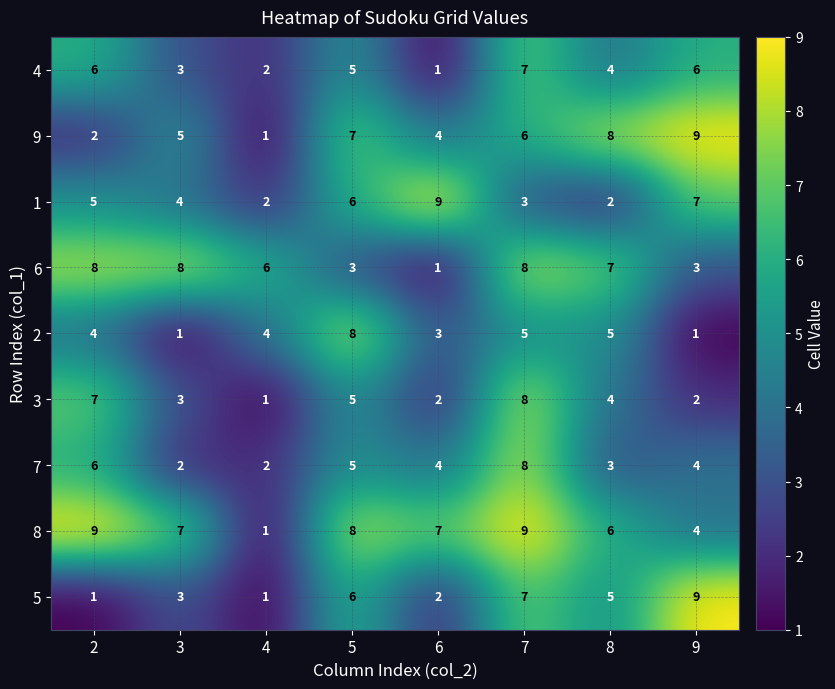

Read the 7 value at 9.

4